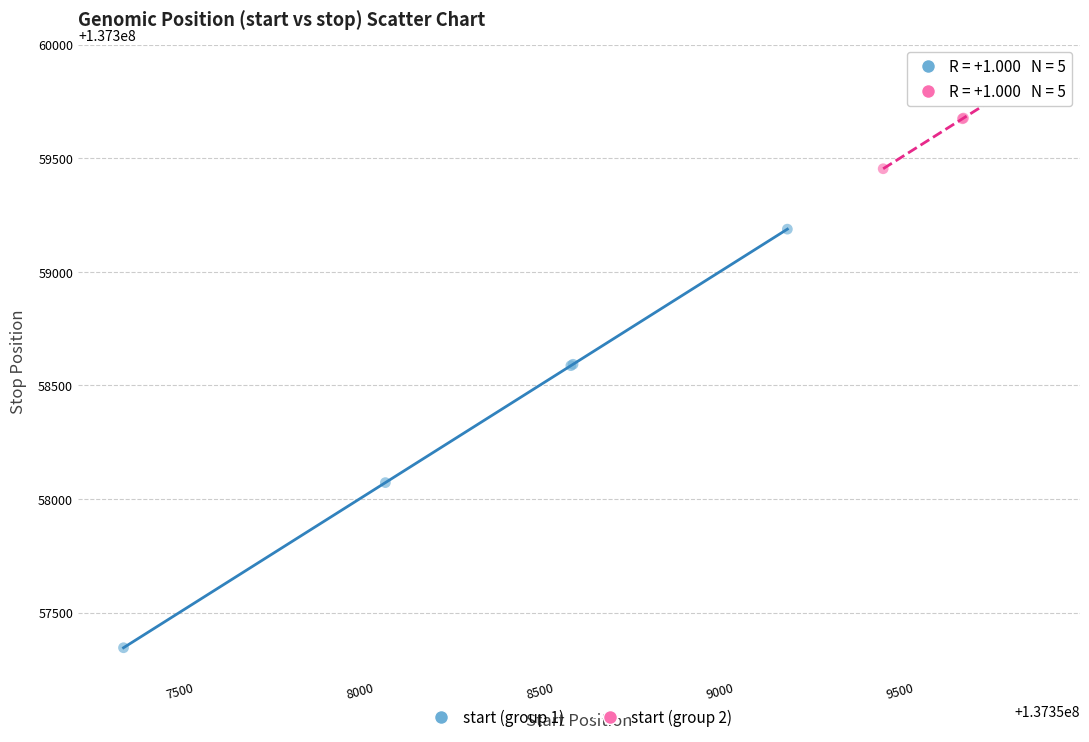

What are all the series names shown in the legend?

start (group 1), start (group 2)